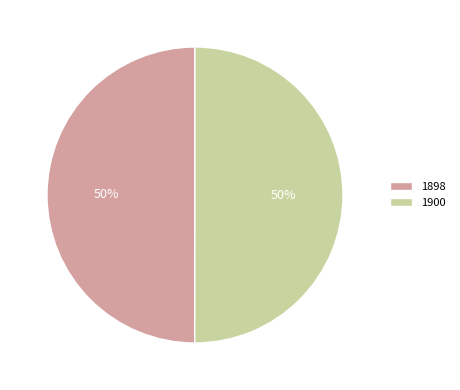

True or false: 1900 accounts for 61% of the total.

False